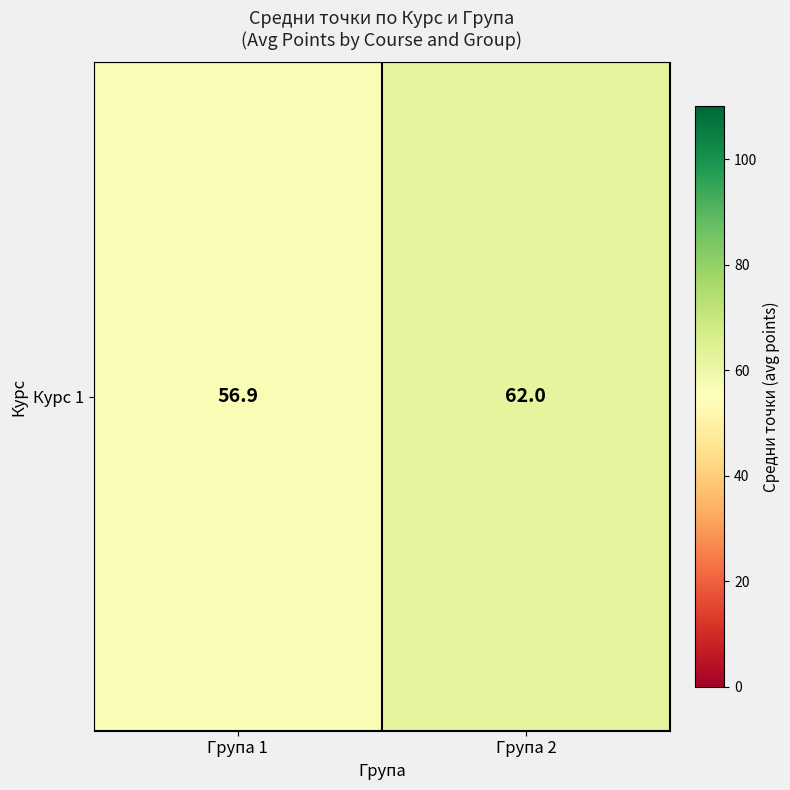

At which label is the value closest to 59?

Група 1